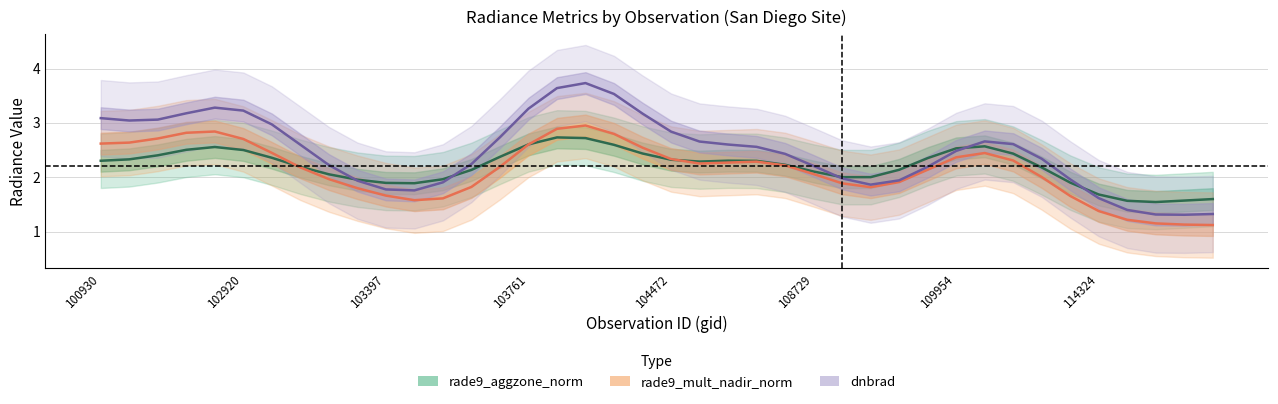

What is the difference between the dnbrad values at 20 and 39?

1.5